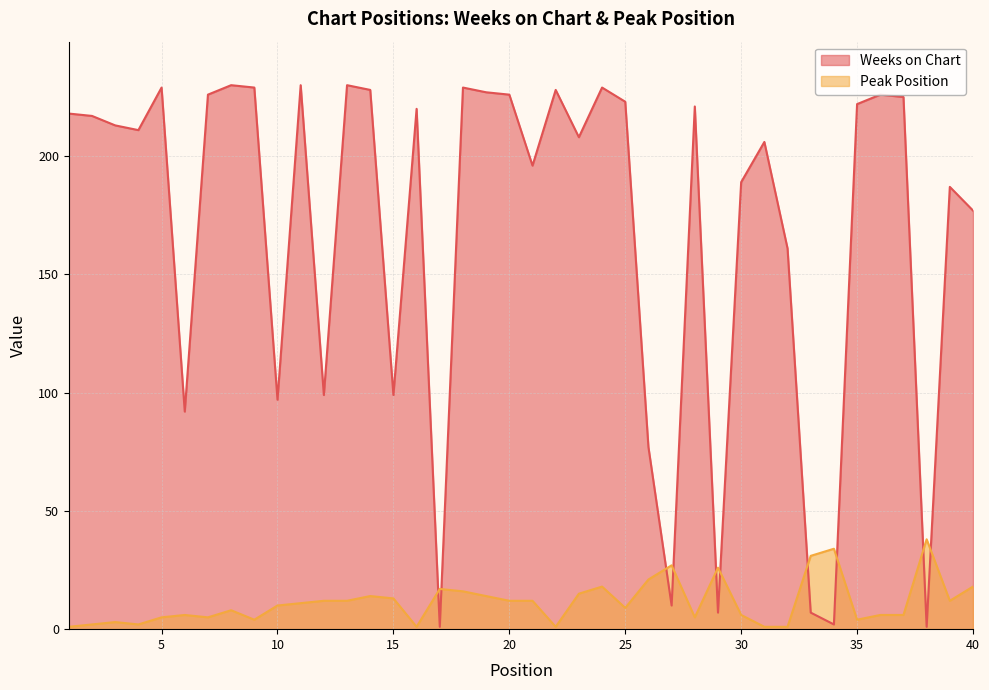

What is the value of the Weeks on Chart point at the 14th from the left?

228